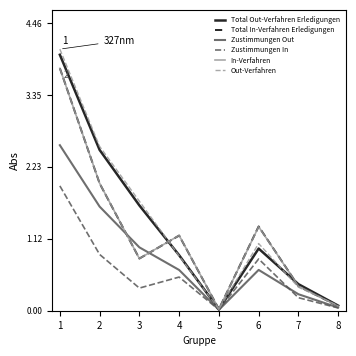

What are all the series names shown in the legend?

Total Out-Verfahren Erledigungen, Total In-Verfahren Erledigungen, Zustimmungen Out, Zustimmungen In, In-Verfahren, Out-Verfahren